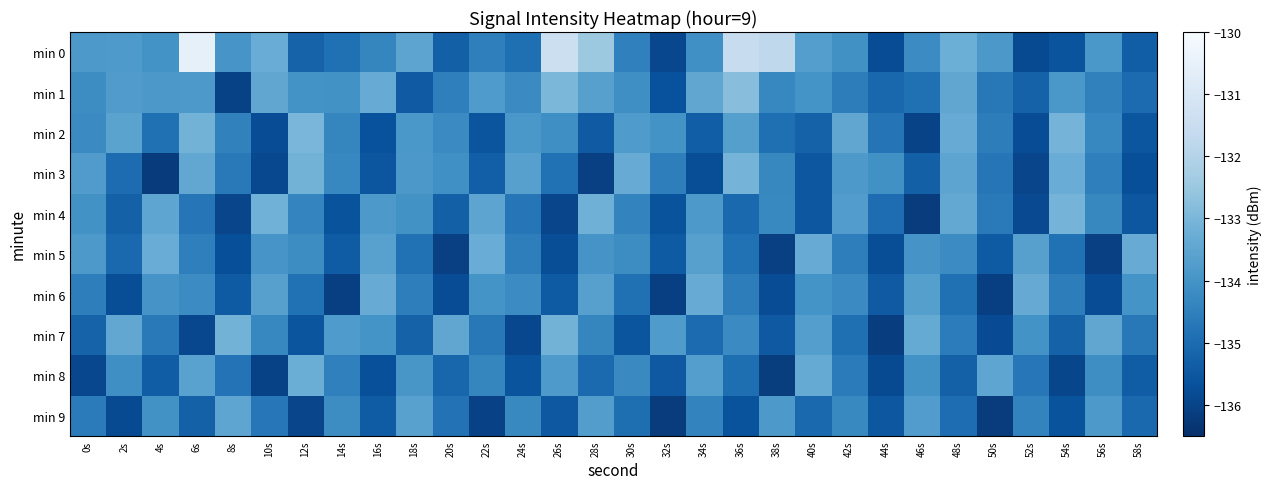

Reading left to right, list all the values displayed in this chart.

min 0: 0s=-133.9	2s=-133.8	4s=-134.0	6s=-130.6	8s=-134.0	10s=-133.3	12s=-135.2	14s=-134.9	16s=-134.3	18s=-133.5	20s=-135.3	22s=-134.5	24s=-134.9	26s=-131.4	28s=-132.4	30s=-134.5	32s=-135.9	34s=-134.1	36s=-131.5	38s=-131.8	40s=-133.7	42s=-134.1	44s=-135.8	46s=-134.2	48s=-133.2	50s=-133.9	52s=-135.8	54s=-135.6	56s=-133.9	58s=-135.3
min 1: 0s=-134.2	2s=-133.8	4s=-133.9	6s=-133.9	8s=-136.0	10s=-133.5	12s=-134.0	14s=-134.1	16s=-133.3	18s=-135.4	20s=-134.5	22s=-133.8	24s=-134.2	26s=-133.0	28s=-133.7	30s=-134.1	32s=-135.7	34s=-133.5	36s=-132.8	38s=-134.3	40s=-134.0	42s=-134.6	44s=-135.1	46s=-134.9	48s=-133.5	50s=-134.7	52s=-135.2	54s=-133.9	56s=-134.5	58s=-135.0
min 2: 0s=-134.2	2s=-133.6	4s=-134.9	6s=-133.1	8s=-134.5	10s=-135.8	12s=-133.0	14s=-134.3	16s=-135.7	18s=-133.9	20s=-134.2	22s=-135.6	24s=-133.9	26s=-134.1	28s=-135.5	30s=-133.8	32s=-134.0	34s=-135.3	36s=-133.7	38s=-134.9	40s=-135.2	42s=-133.5	44s=-134.8	46s=-136.0	48s=-133.3	50s=-134.5	52s=-135.8	54s=-133.1	56s=-134.3	58s=-135.5
min 3: 0s=-133.8	2s=-135.0	4s=-136.2	6s=-133.4	8s=-134.7	10s=-135.9	12s=-133.1	14s=-134.3	16s=-135.5	18s=-133.9	20s=-134.1	22s=-135.3	24s=-133.6	26s=-134.9	28s=-136.1	30s=-133.3	32s=-134.5	34s=-135.8	36s=-133.1	38s=-134.3	40s=-135.5	42s=-133.8	44s=-134.1	46s=-135.3	48s=-133.5	50s=-134.7	52s=-136.0	54s=-133.3	56s=-134.5	58s=-135.7
min 4: 0s=-134.1	2s=-135.3	4s=-133.5	6s=-134.7	8s=-135.9	10s=-133.2	12s=-134.4	14s=-135.6	16s=-133.8	18s=-134.1	20s=-135.3	22s=-133.5	24s=-134.7	26s=-136.0	28s=-133.2	30s=-134.4	32s=-135.6	34s=-133.8	36s=-135.1	38s=-134.3	40s=-135.5	42s=-133.7	44s=-135.0	46s=-136.2	48s=-133.4	50s=-134.6	52s=-135.9	54s=-133.1	56s=-134.3	58s=-135.5
min 5: 0s=-133.8	2s=-135.1	4s=-133.3	6s=-134.5	8s=-135.7	10s=-134.0	12s=-134.2	14s=-135.4	16s=-133.6	18s=-134.9	20s=-136.1	22s=-133.3	24s=-134.5	26s=-135.7	28s=-134.0	30s=-134.2	32s=-135.4	34s=-133.6	36s=-134.9	38s=-136.1	40s=-133.3	42s=-134.5	44s=-135.8	46s=-134.0	48s=-134.2	50s=-135.4	52s=-133.6	54s=-134.9	56s=-136.1	58s=-133.3
min 6: 0s=-134.5	2s=-135.8	4s=-134.0	6s=-134.2	8s=-135.4	10s=-133.6	12s=-134.9	14s=-136.1	16s=-133.3	18s=-134.5	20s=-135.8	22s=-134.0	24s=-134.2	26s=-135.4	28s=-133.7	30s=-134.9	32s=-136.1	34s=-133.3	36s=-134.5	38s=-135.8	40s=-134.0	42s=-134.2	44s=-135.4	46s=-133.7	48s=-134.9	50s=-136.1	52s=-133.3	54s=-134.6	56s=-135.8	58s=-134.0
min 7: 0s=-135.2	2s=-133.4	4s=-134.7	6s=-135.9	8s=-133.1	10s=-134.3	12s=-135.6	14s=-133.8	16s=-134.0	18s=-135.2	20s=-133.5	22s=-134.7	24s=-135.9	26s=-133.1	28s=-134.3	30s=-135.6	32s=-133.8	34s=-135.0	36s=-134.2	38s=-135.5	40s=-133.7	42s=-134.9	44s=-136.1	46s=-133.4	48s=-134.6	50s=-135.8	52s=-134.0	54s=-135.2	56s=-133.5	58s=-134.7
min 8: 0s=-135.9	2s=-134.1	4s=-135.4	6s=-133.6	8s=-134.8	10s=-136.0	12s=-133.3	14s=-134.5	16s=-135.7	18s=-133.9	20s=-135.1	22s=-134.4	24s=-135.6	26s=-133.8	28s=-135.0	30s=-134.3	32s=-135.5	34s=-133.7	36s=-134.9	38s=-136.2	40s=-133.4	42s=-134.6	44s=-135.8	46s=-134.0	48s=-135.3	50s=-133.5	52s=-134.7	54s=-135.9	56s=-134.2	58s=-135.4
min 9: 0s=-134.6	2s=-135.8	4s=-134.1	6s=-135.3	8s=-133.5	10s=-134.7	12s=-135.9	14s=-134.2	16s=-135.4	18s=-133.6	20s=-134.8	22s=-136.1	24s=-134.3	26s=-135.5	28s=-133.7	30s=-134.9	32s=-136.2	34s=-134.4	36s=-135.6	38s=-133.8	40s=-135.1	42s=-134.3	44s=-135.5	46s=-133.7	48s=-135.0	50s=-136.2	52s=-134.4	54s=-135.6	56s=-133.8	58s=-135.1